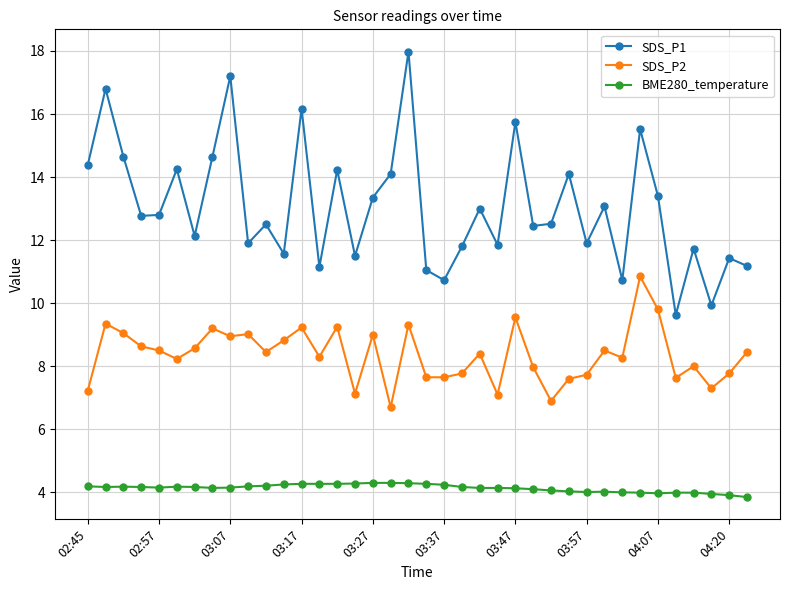

What is the difference between the second highest and second lowest values in the SDS_P1 series?

7.3